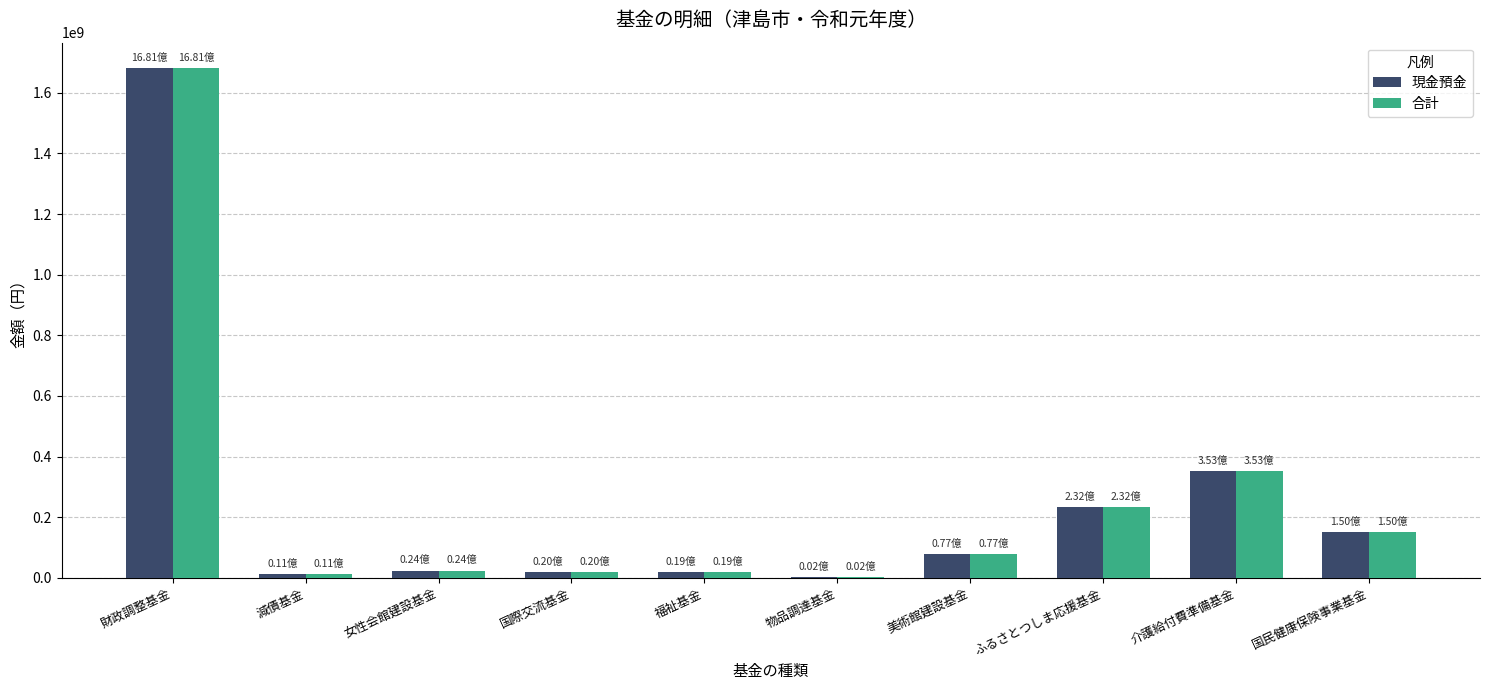

How many categories are shown in the chart?

10